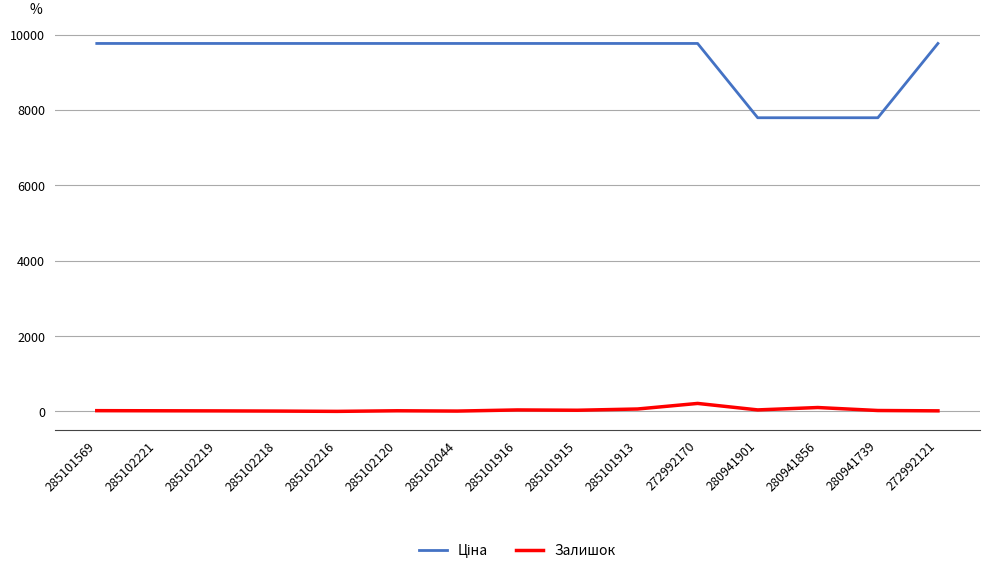

How many lines are shown in the chart?

2